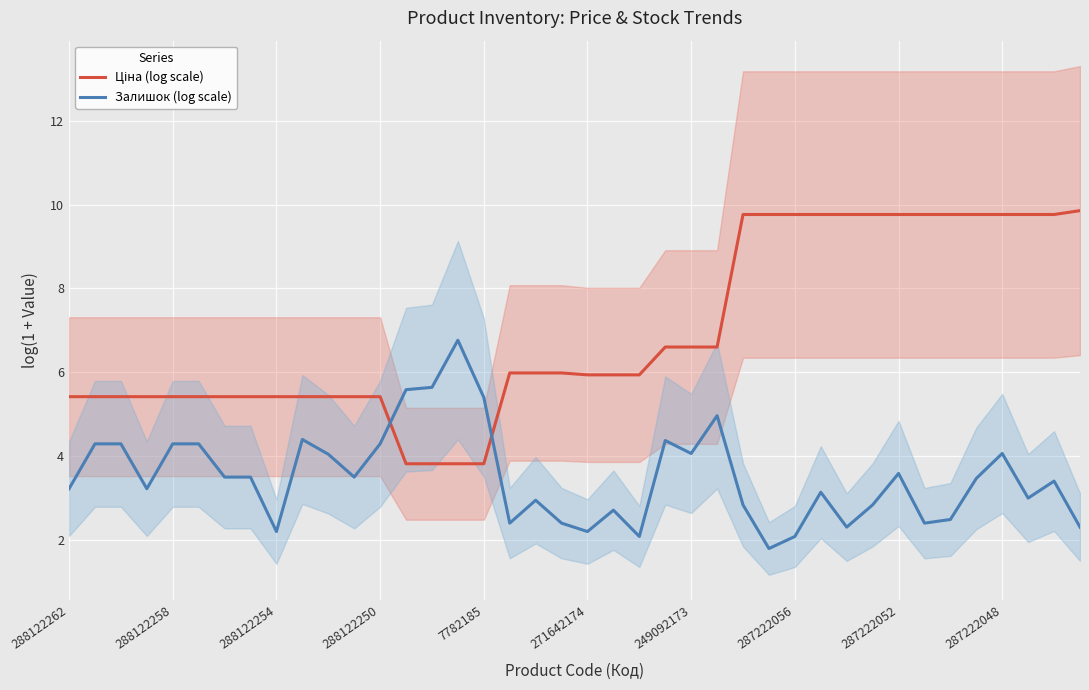

What position from the left is 35?

36